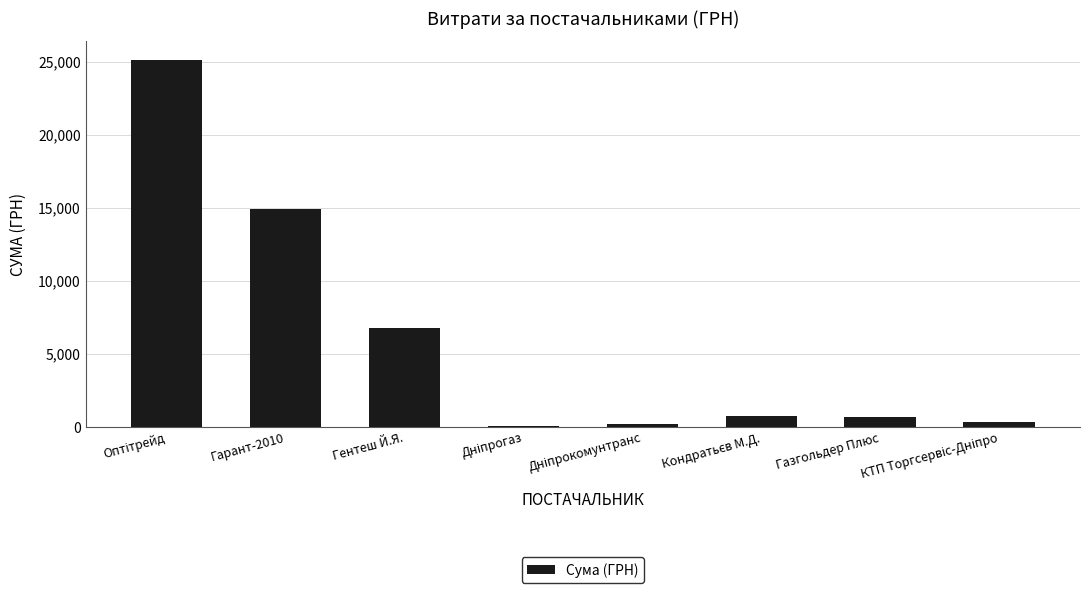

Where is the data nearest to the value 12618?

Гарант-2010